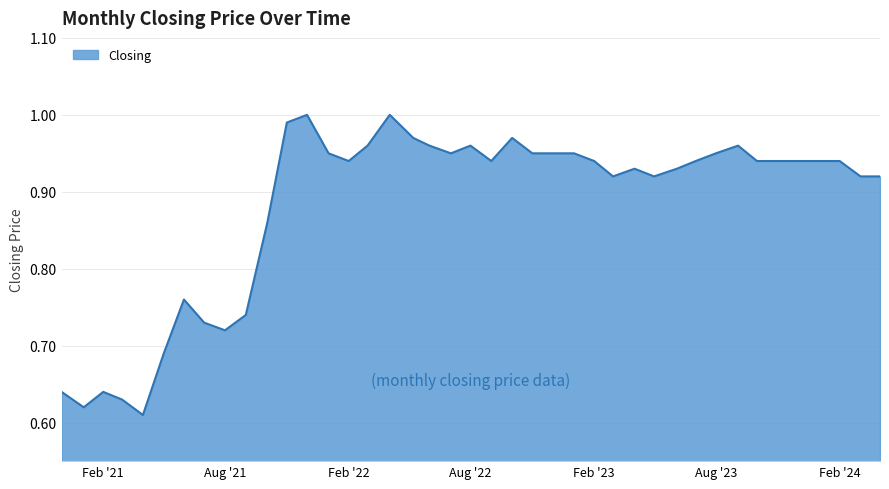

What is the difference between the maximum and minimum values?

0.4